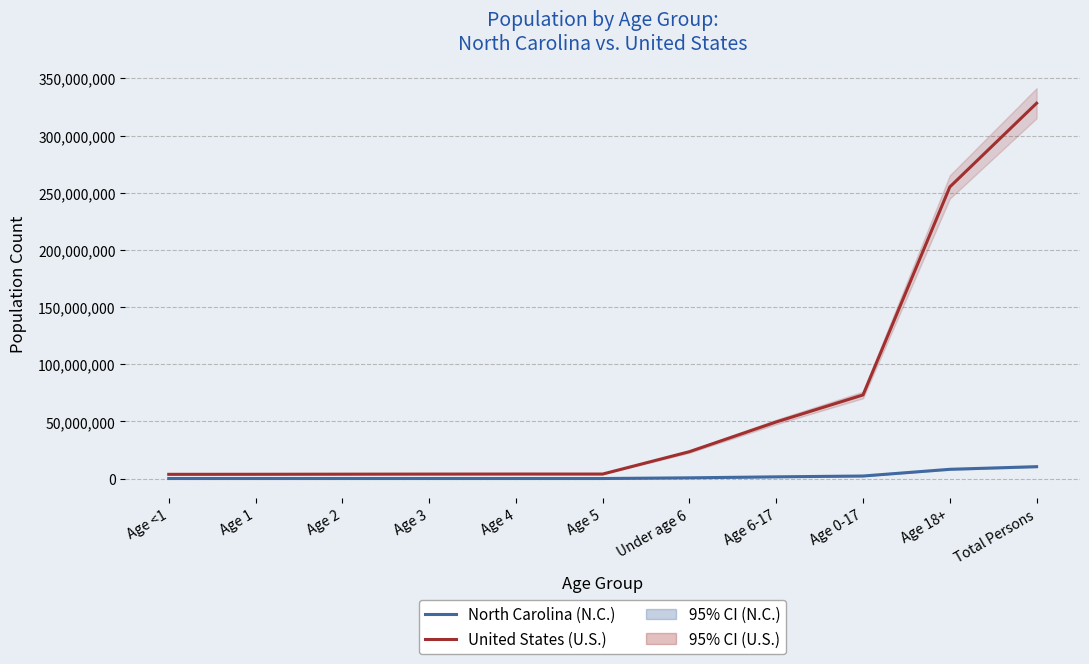

What is the average value of the United States (U.S.) series?

68480129.4